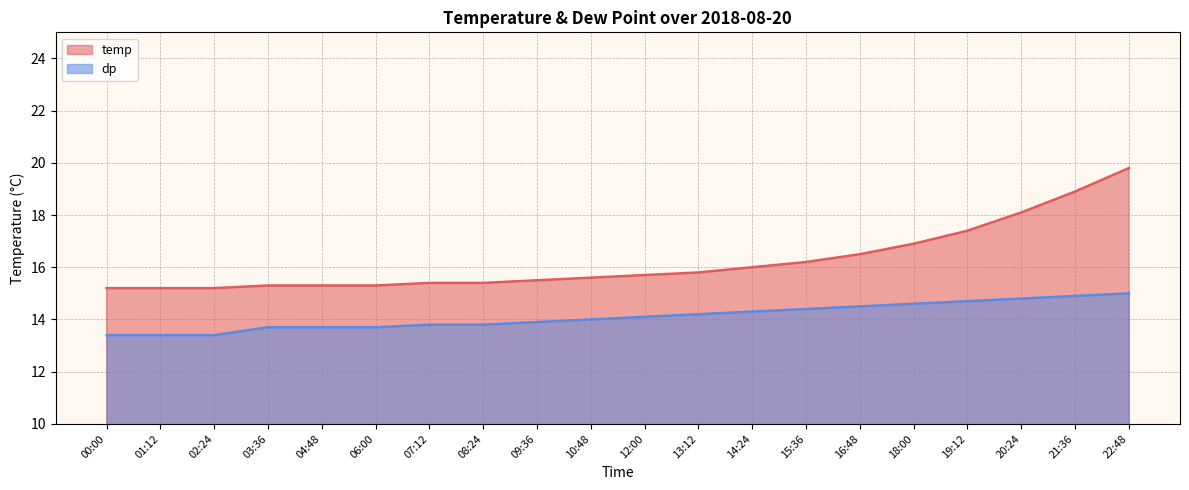

Reading right to left, extract all data points from this chart.

temp: 19.8	18.9	18.1	17.4	16.9	16.5	16.2	16.0	15.8	15.7	15.6	15.5	15.4	15.4	15.3	15.3	15.3	15.2	15.2	15.2
dp: 15.0	14.9	14.8	14.7	14.6	14.5	14.4	14.3	14.2	14.1	14.0	13.9	13.8	13.8	13.7	13.7	13.7	13.4	13.4	13.4